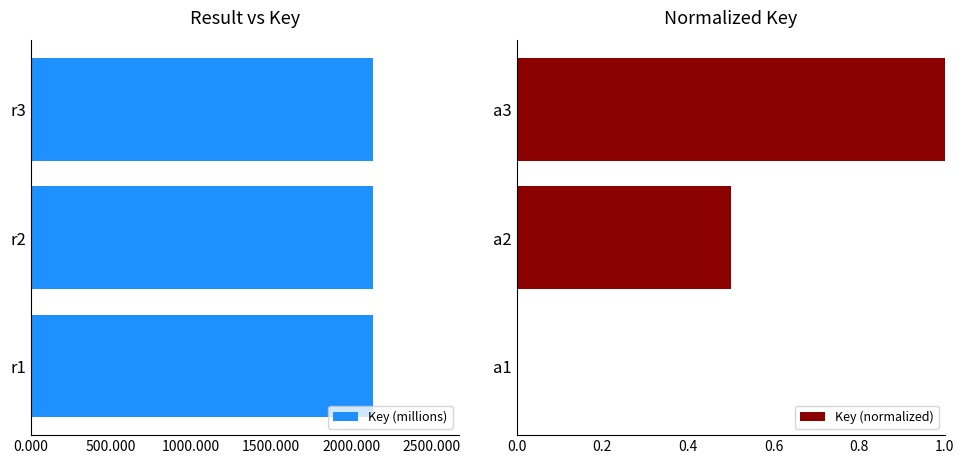

What is the maximum value shown in the chart?

2137.7